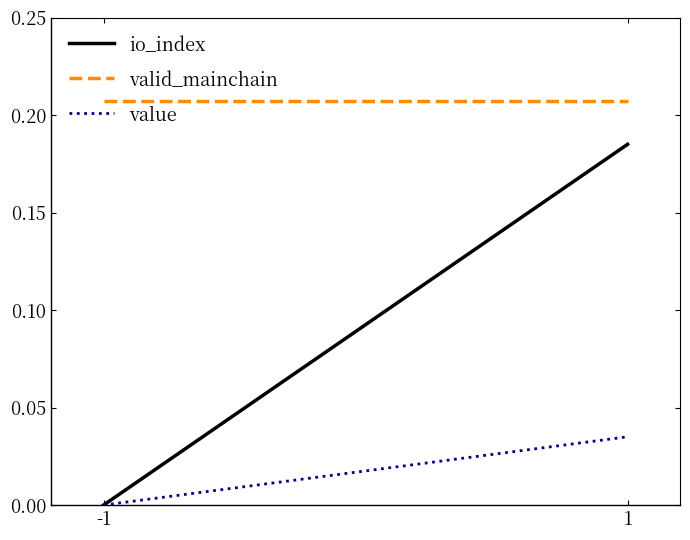

The io_index series shows 0.1 at -1. True or false?

False